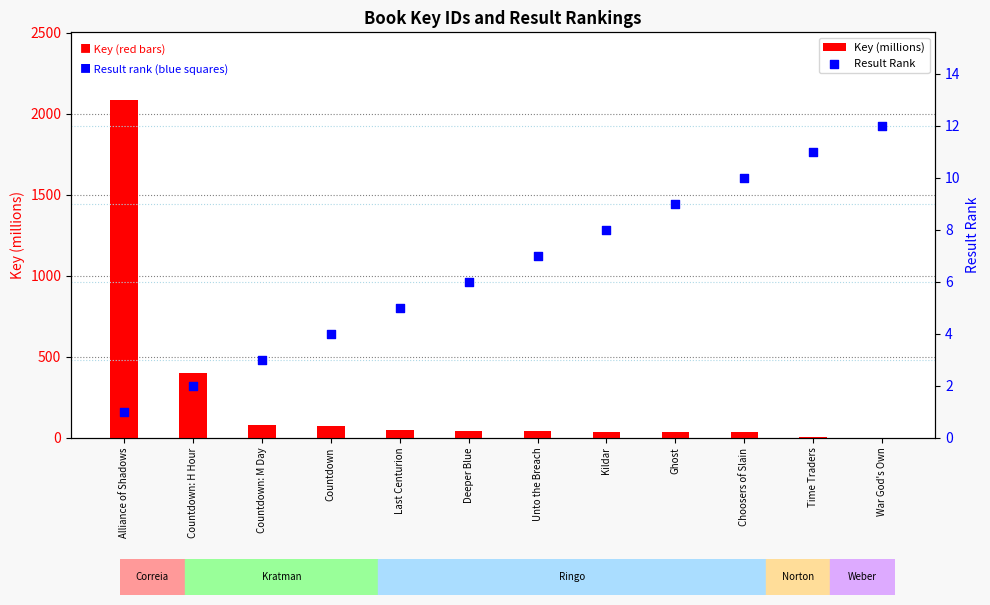

At how many categories does at least one series exceed 175?

2